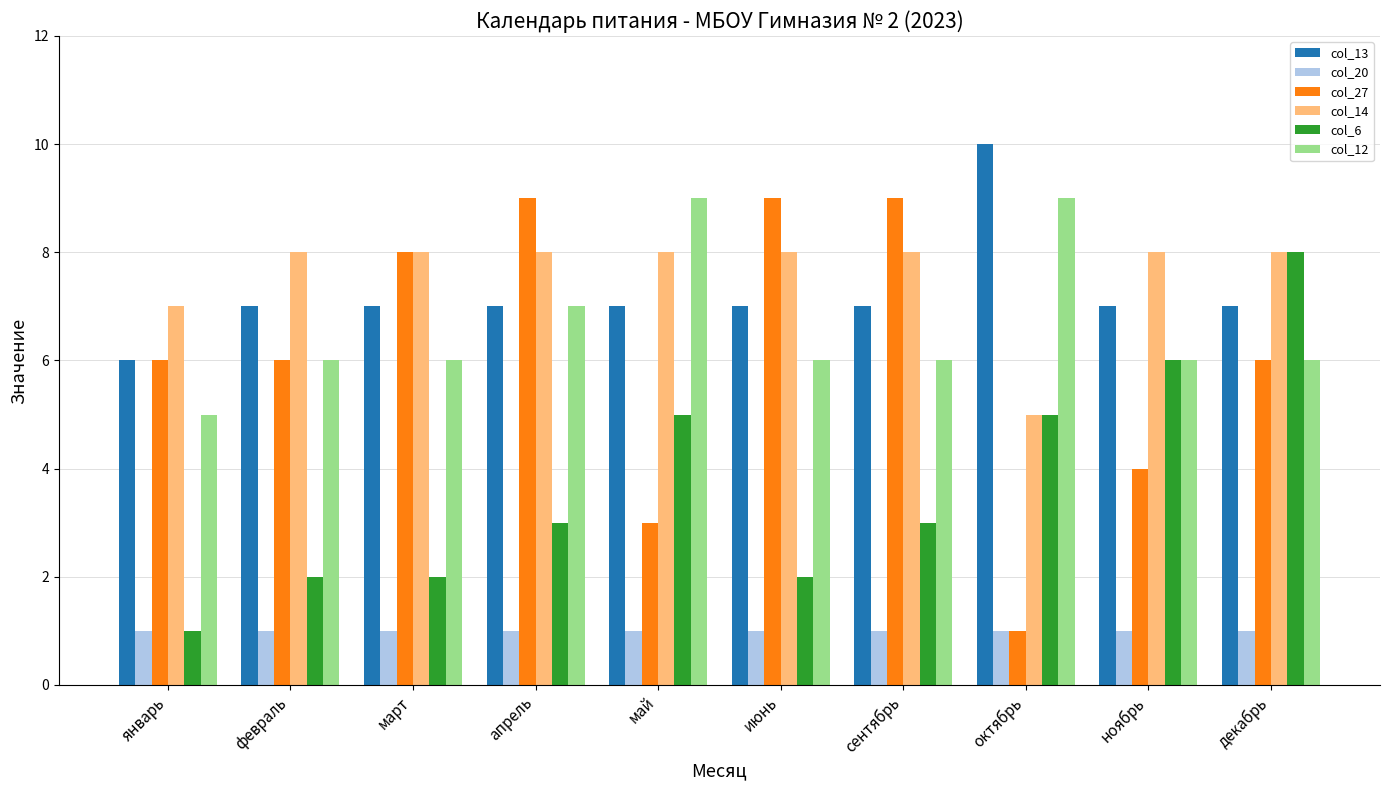

What is the total value across all series at февраль?

30